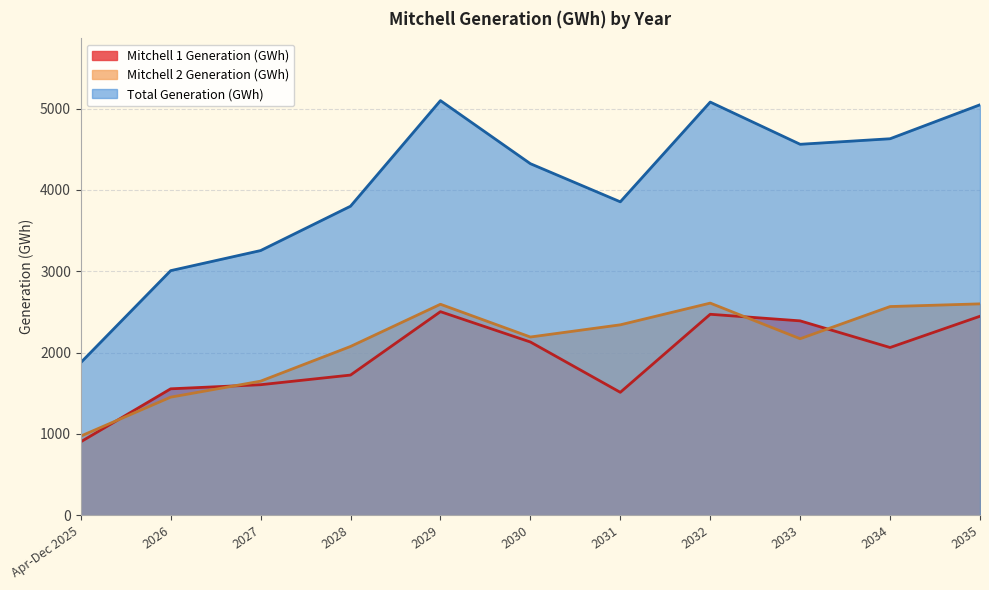

How many categories are shown in the chart?

11